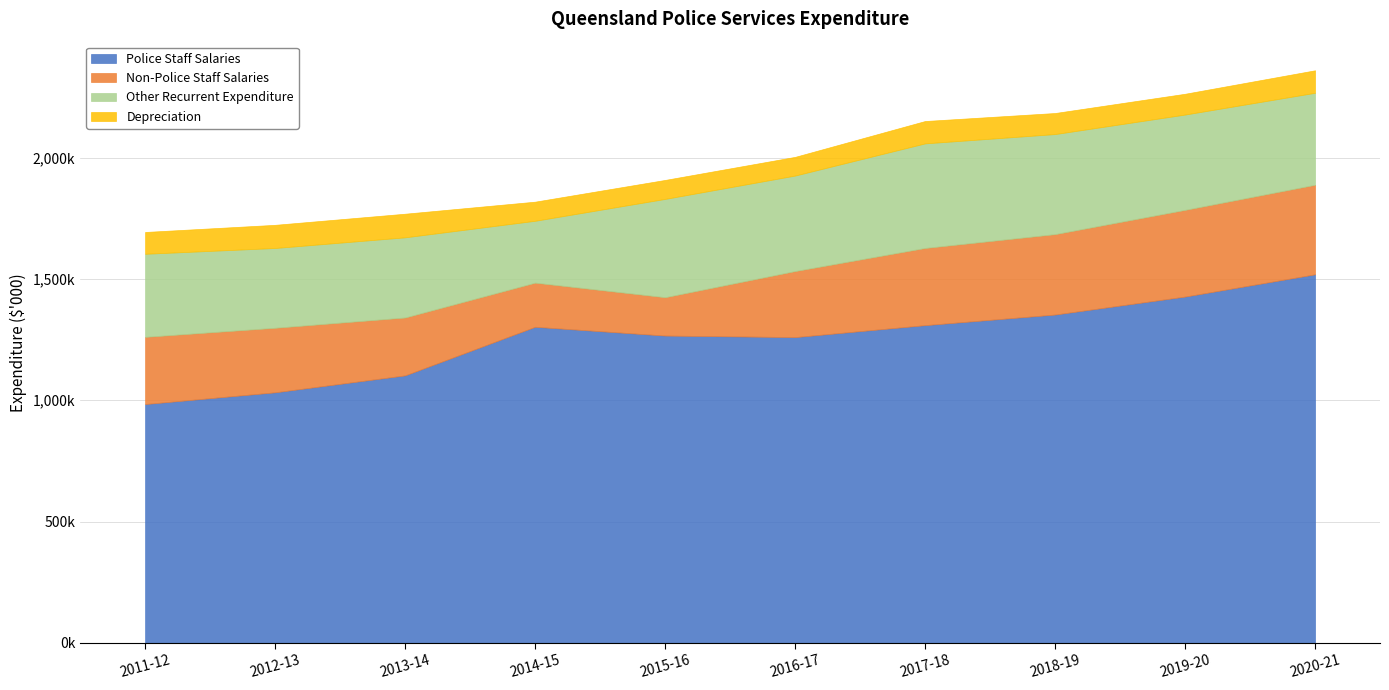

True or false: Non-Police Staff Salaries and Police Staff Salaries intersect in this chart.

False